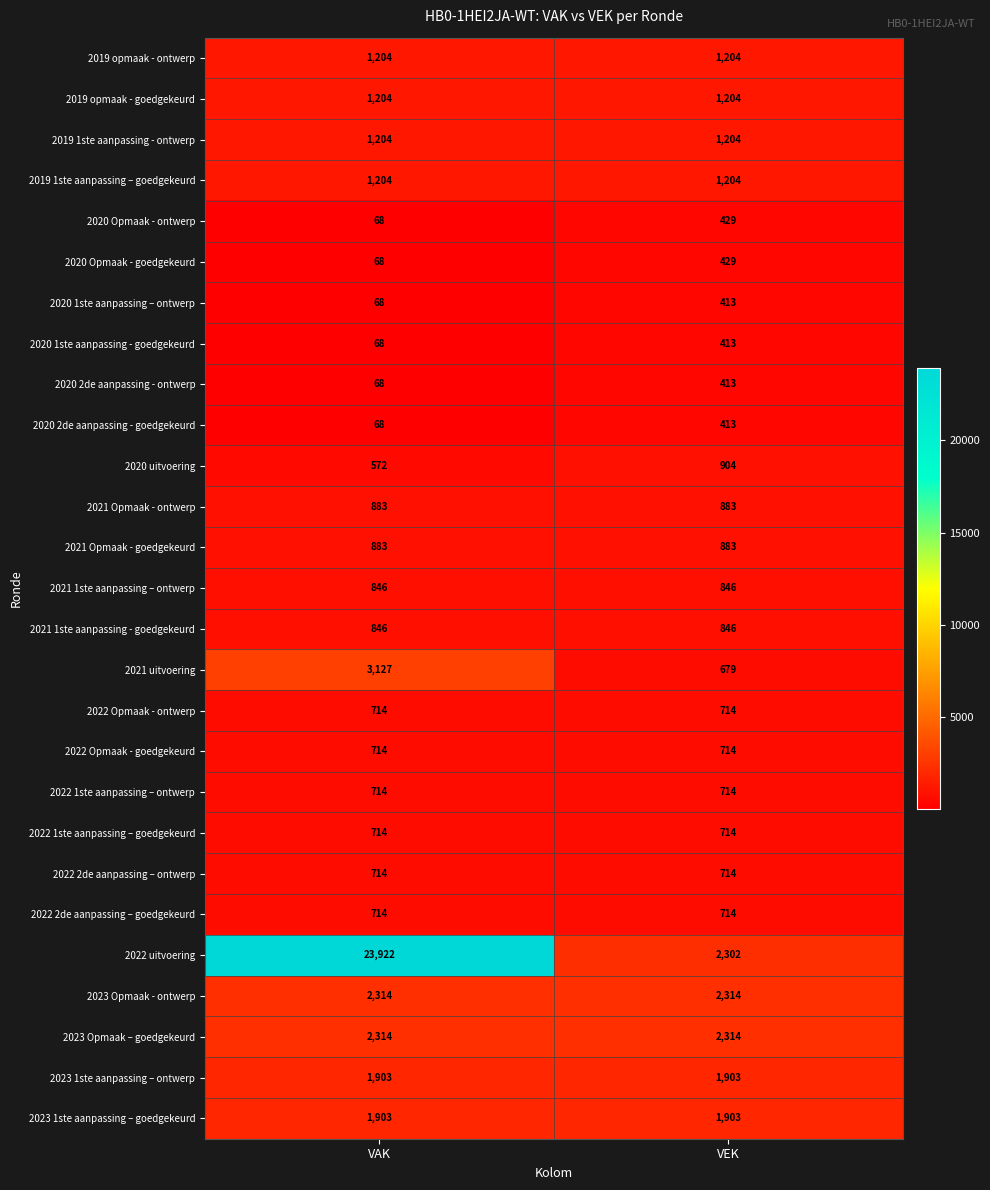

Where is 2020 uitvoering nearest to the value 738?

VAK